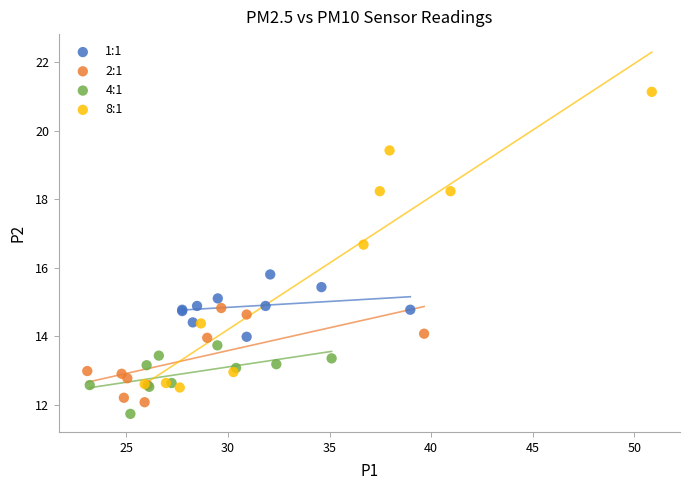

What are all the series names shown in the legend?

1:1, 2:1, 4:1, 8:1